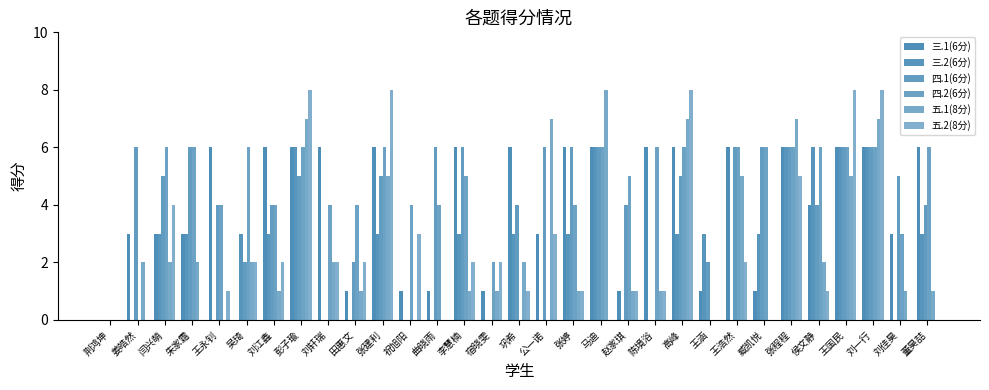

How many groups of bars are there?

31